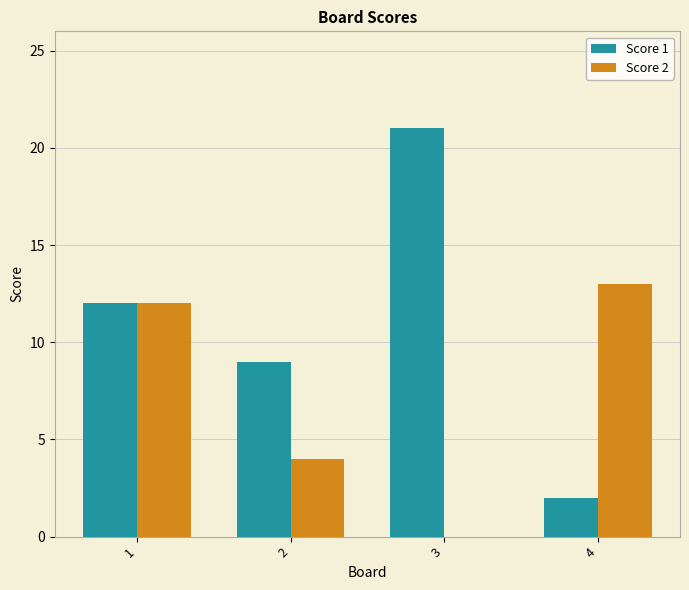

Is the value of Score 1 at 1 greater than the value of Score 2 at 2?

Yes